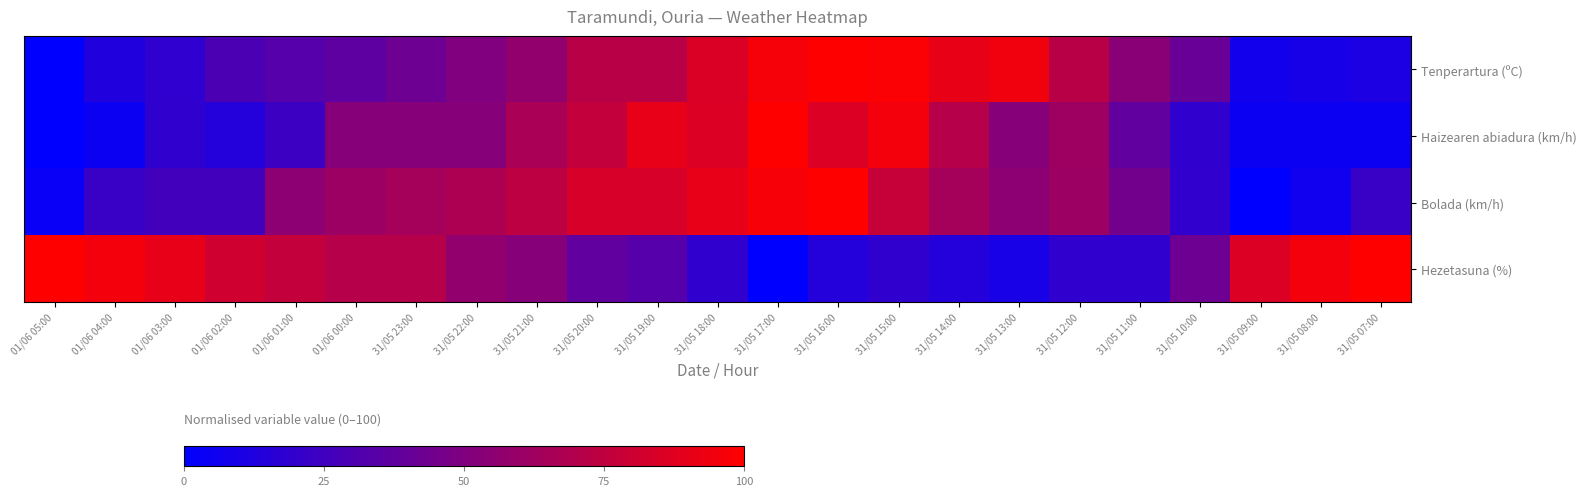

What is the total value across all series at 01/06 04:00?

135.5